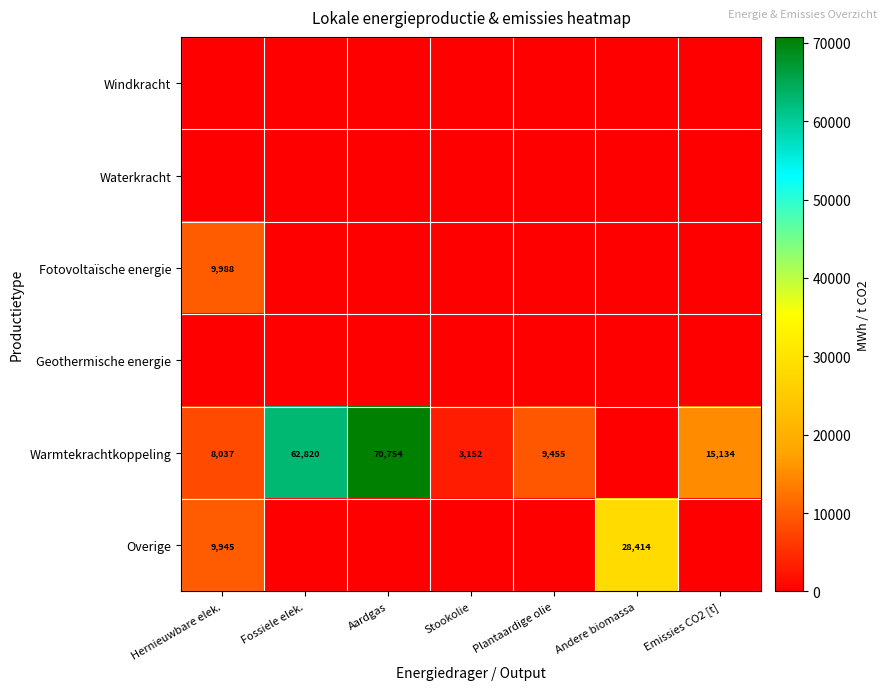

Is it true that Fotovoltaïsche energie equals 16730.1 at Hernieuwbare elek.?

False